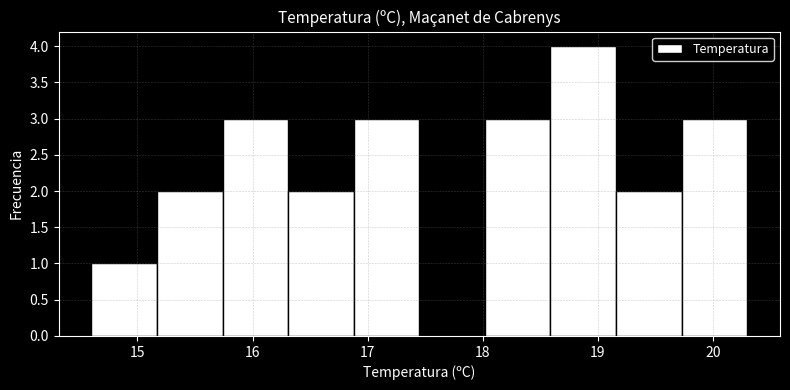

Which range on the x-axis has the tallest bar?

18.59 to 19.16